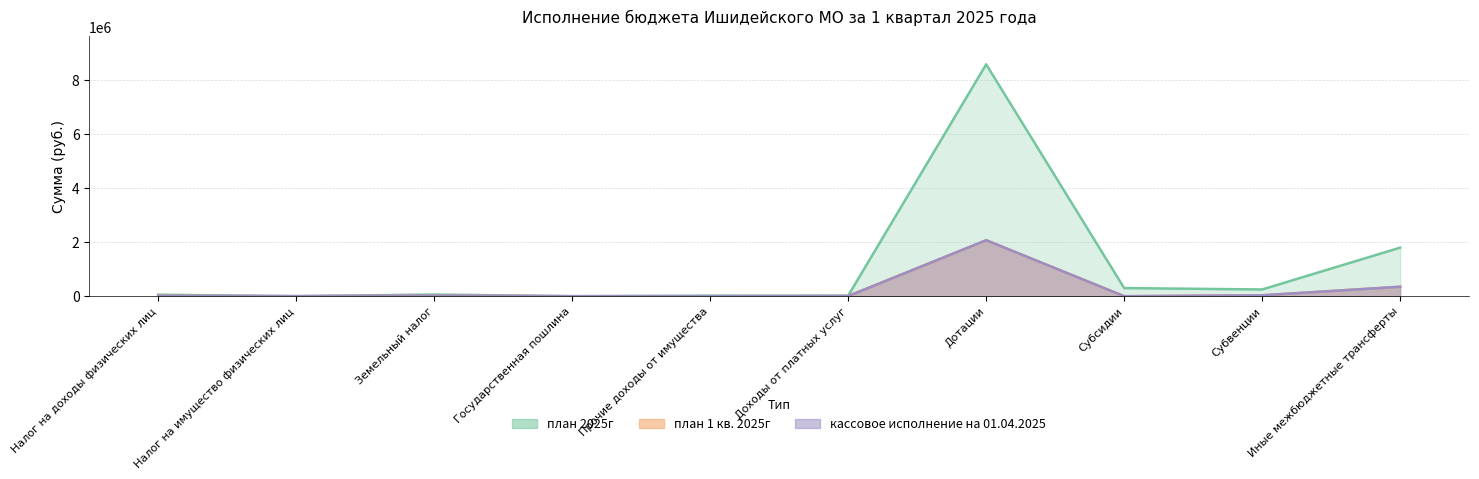

What is the highest value of the план 2025г series?

8563300.0